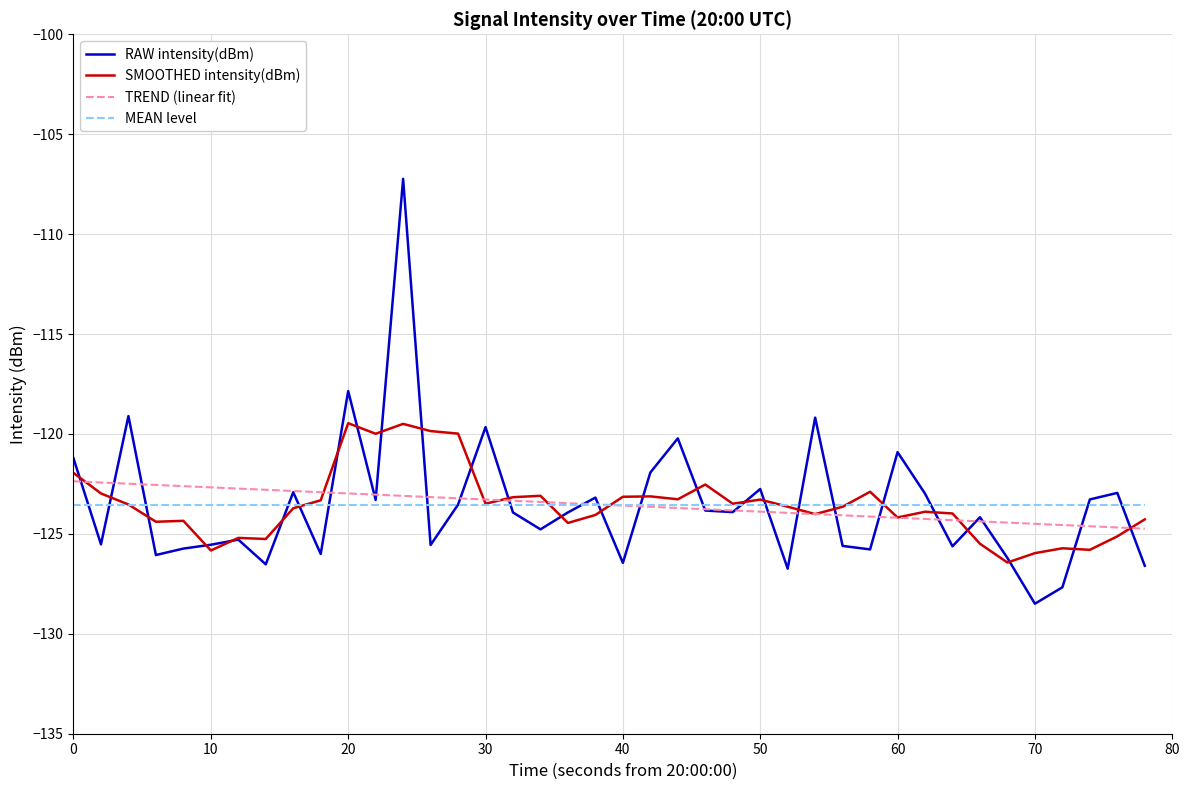

What is the greatest value displayed?

-107.2